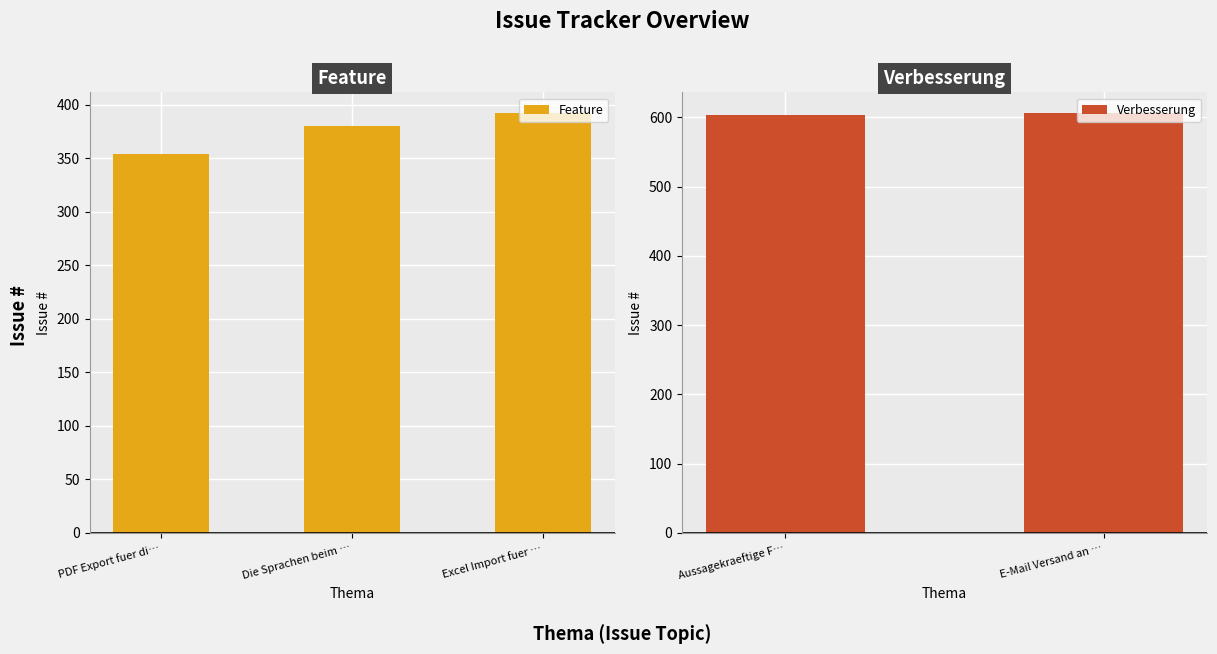

What is the sum of the Feature values at PDF Export fuer di… and Die Sprachen beim …?

734